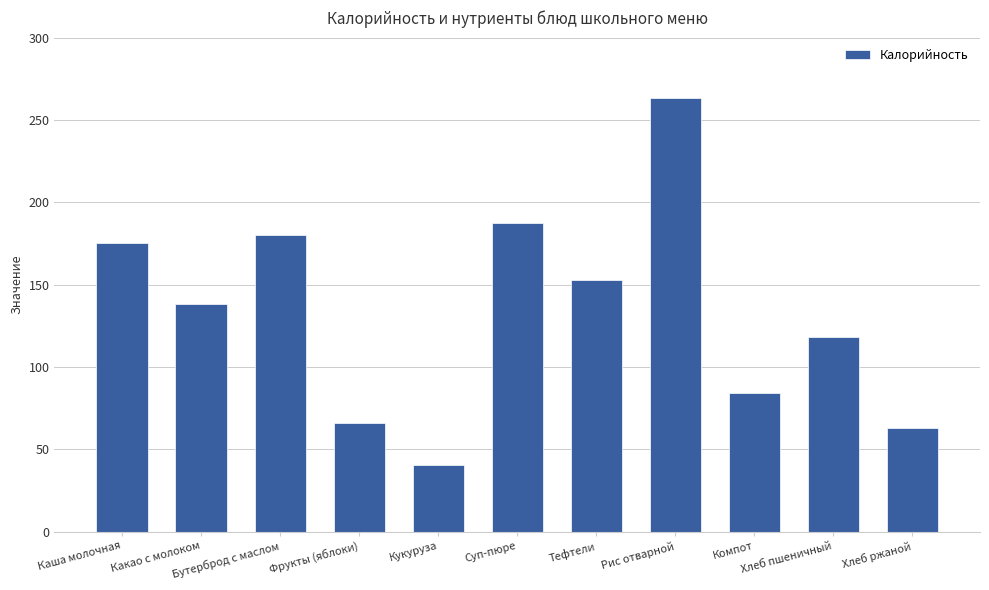

Reading left to right, transcribe all the data shown in this chart.

Каша молочная=175.0	Какао с молоком=138.0	Бутерброд с маслом=180.0	Фрукты (яблоки)=66.0	Кукуруза=40.2	Суп-пюре=187.2	Тефтели=153.0	Рис отварной=263.2	Компот=84.0	Хлеб пшеничный=118.0	Хлеб ржаной=63.0